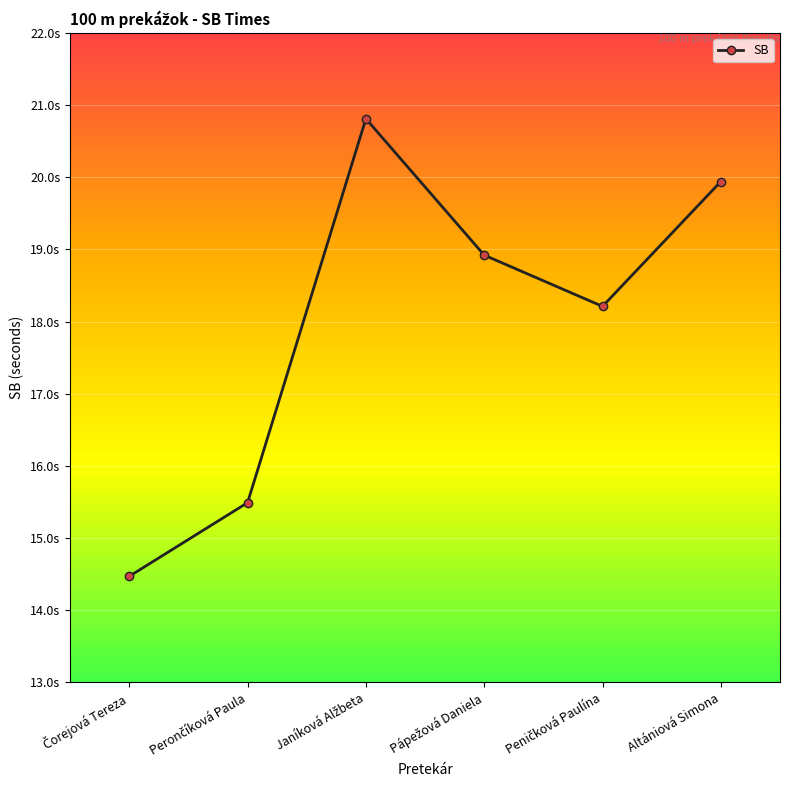

Is this an area chart (filled region under the line)?

No